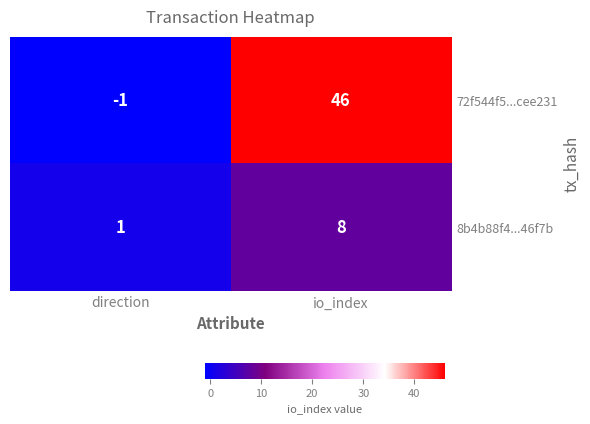

What is the difference between the 72f544f5...cee231 values at direction and io_index?

47